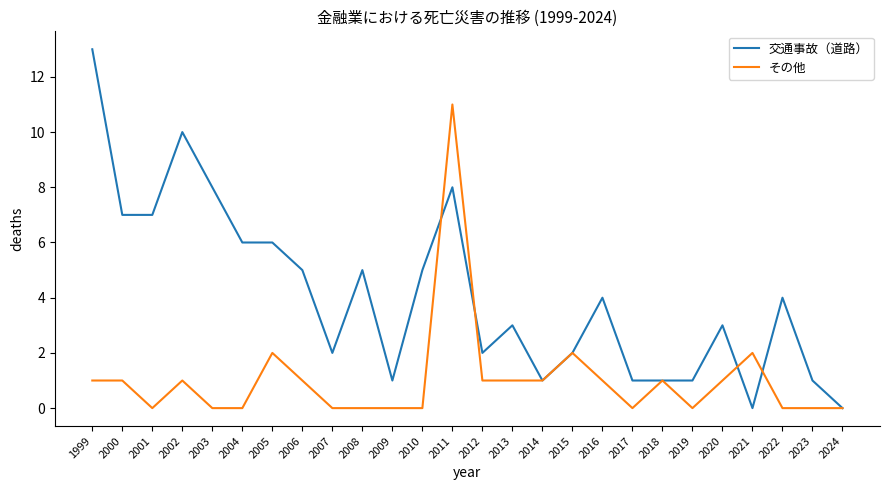

Reading left to right, list all the values displayed in this chart.

交通事故（道路）: 1999=13	2000=7	2001=7	2002=10	2003=8	2004=6	2005=6	2006=5	2007=2	2008=5	2009=1	2010=5	2011=8	2012=2	2013=3	2014=1	2015=2	2016=4	2017=1	2018=1	2019=1	2020=3	2021=0	2022=4	2023=1	2024=0
その他: 1999=1	2000=1	2001=0	2002=1	2003=0	2004=0	2005=2	2006=1	2007=0	2008=0	2009=0	2010=0	2011=11	2012=1	2013=1	2014=1	2015=2	2016=1	2017=0	2018=1	2019=0	2020=1	2021=2	2022=0	2023=0	2024=0